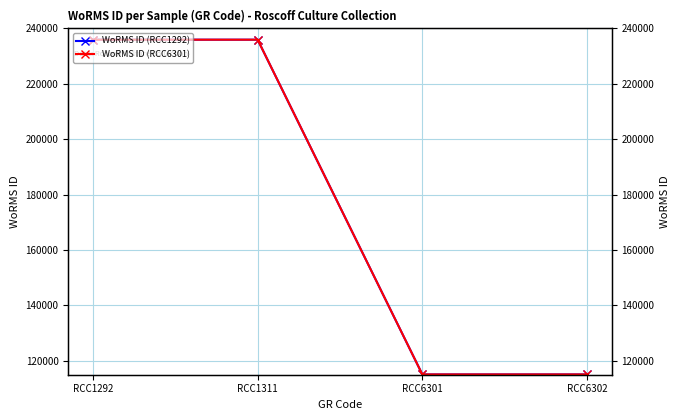

Count the WoRMS ID (RCC6301) values in the range 115104 to 235955.

4